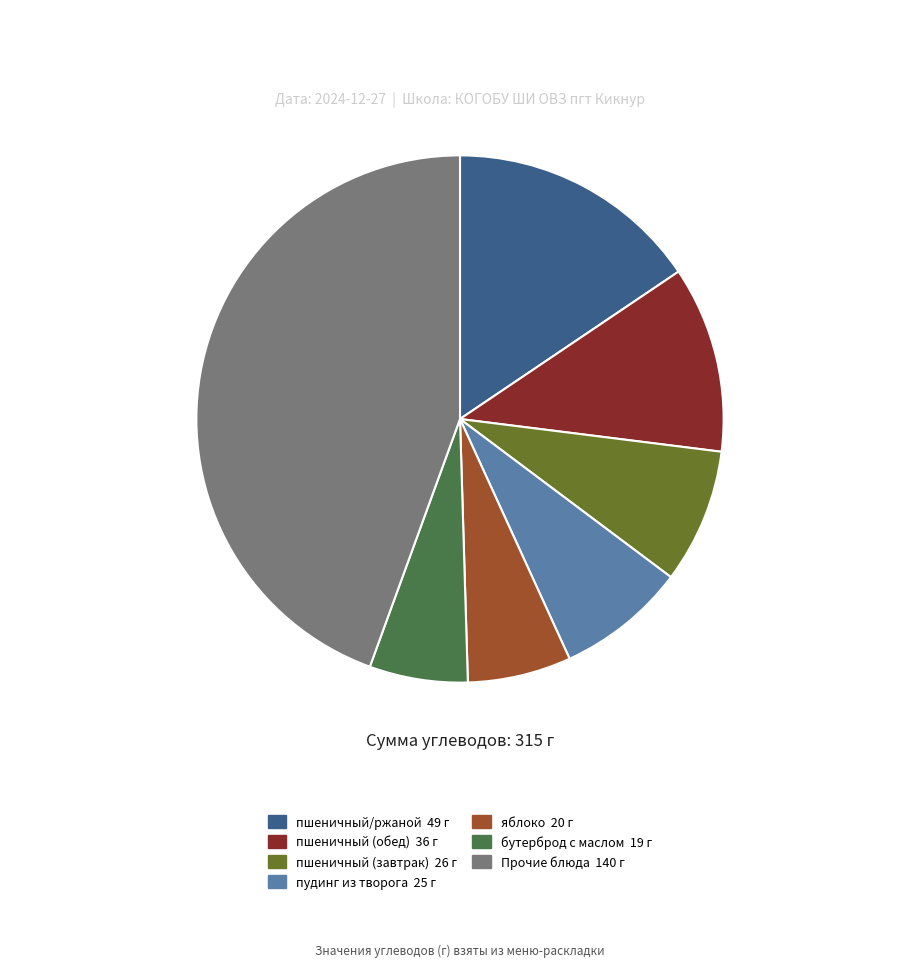

Is there any slice that represents more than half of the pie?

No